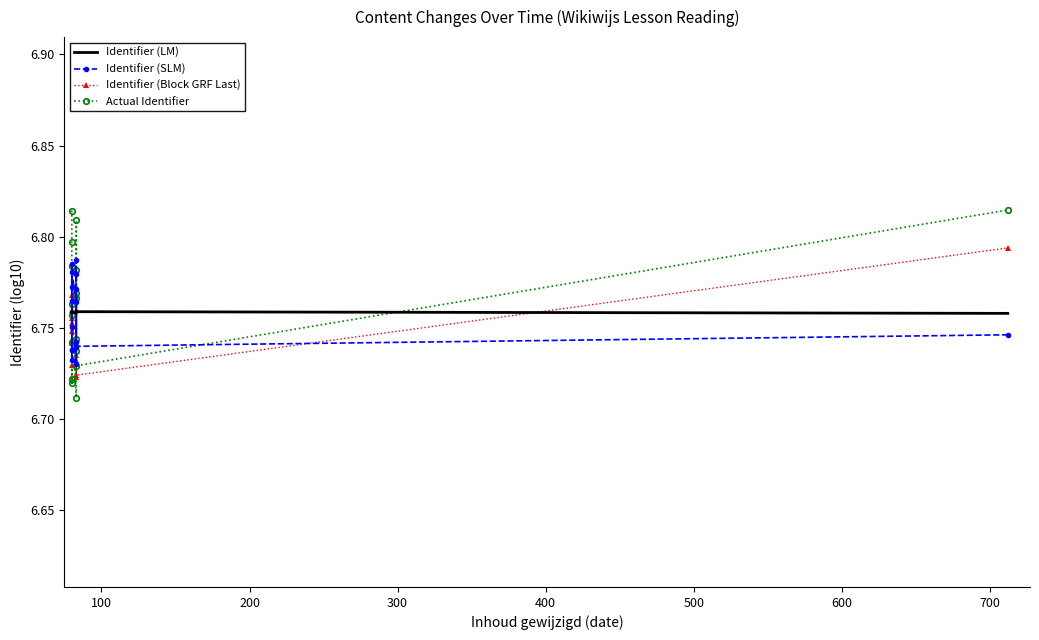

What is the maximum value shown in the chart?

6.8